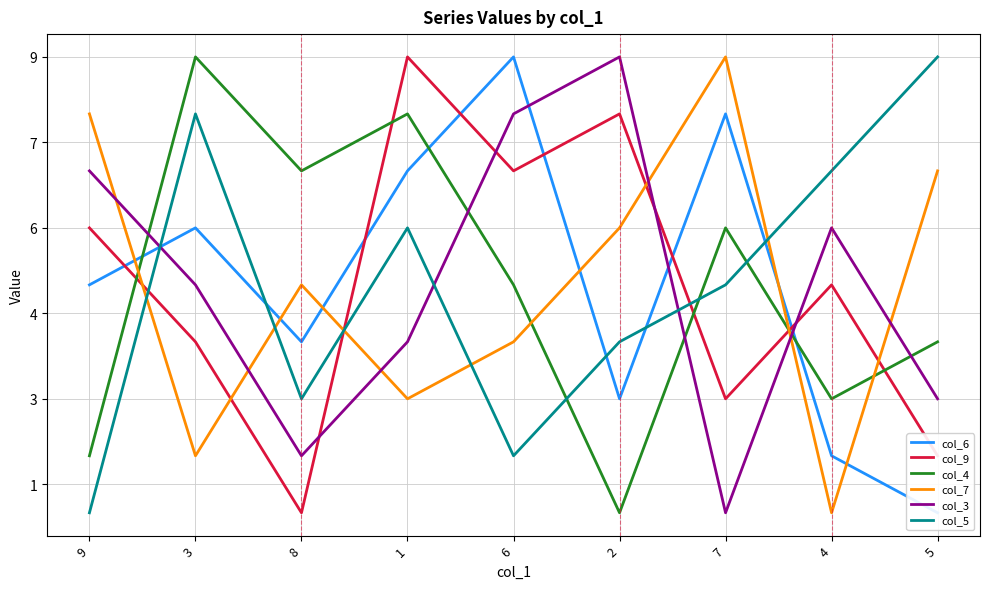

Between which two adjacent categories do col_4 and col_9 first intersect?

9 and 3